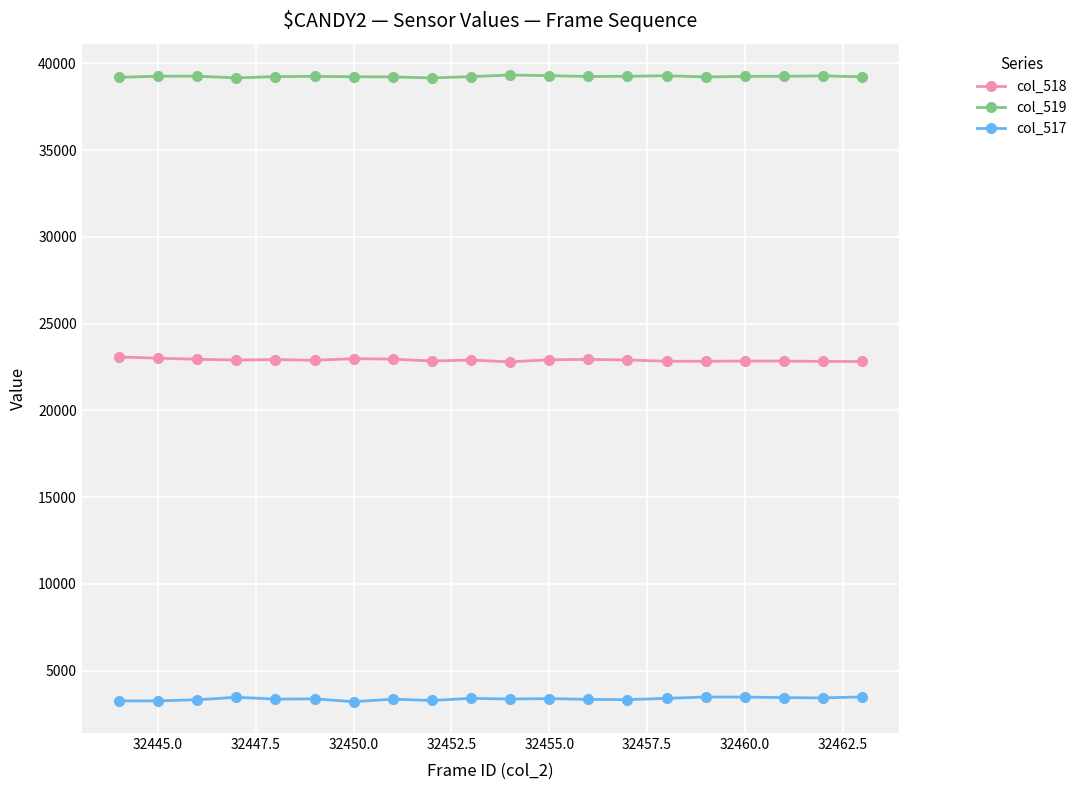

True or false: col_519 and col_518 intersect in this chart.

False